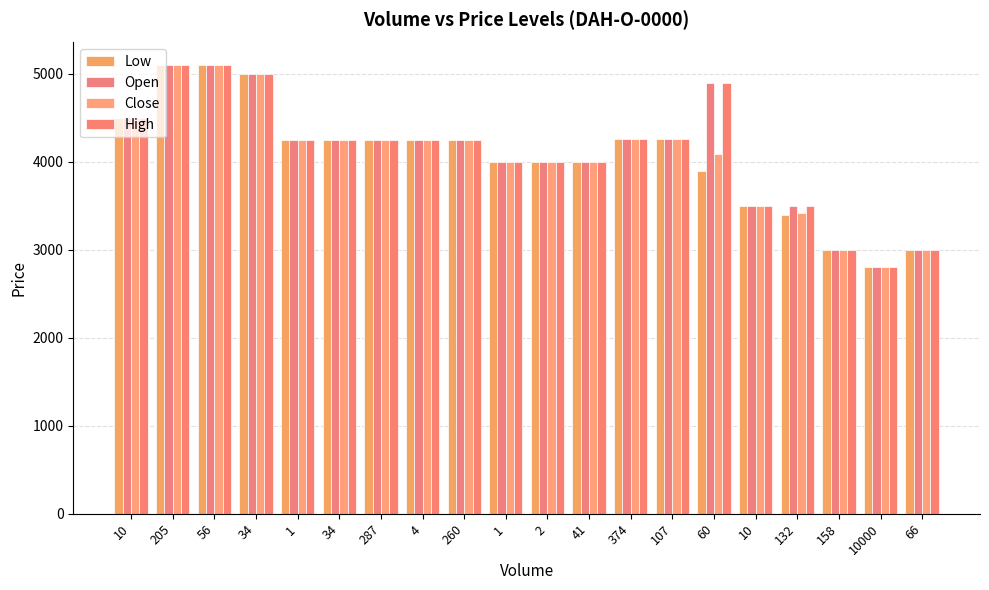

Reading right to left, extract all data points from this chart.

Low: 66=3000	10000=2800	158=3000	132=3400	10=3500	60=3900	107=4261	374=4260	41=4000	2=4000	1=4000	260=4250	4=4250	287=4250	34=4249	1=4250	34=5000	56=5100	205=5100	10=4500
Open: 66=3000	10000=2800	158=3000	132=3500	10=3500	60=4900	107=4261	374=4260	41=4000	2=4000	1=4000	260=4250	4=4250	287=4250	34=4249	1=4250	34=5000	56=5100	205=5100	10=4500
Close: 66=3000	10000=2800	158=3000	132=3415	10=3500	60=4093	107=4261	374=4261	41=4000	2=4000	1=4000	260=4250	4=4250	287=4250	34=4249	1=4250	34=5000	56=5100	205=5100	10=4500
High: 66=3000	10000=2800	158=3000	132=3500	10=3500	60=4900	107=4261	374=4261	41=4000	2=4000	1=4000	260=4250	4=4250	287=4250	34=4249	1=4250	34=5000	56=5100	205=5100	10=4500